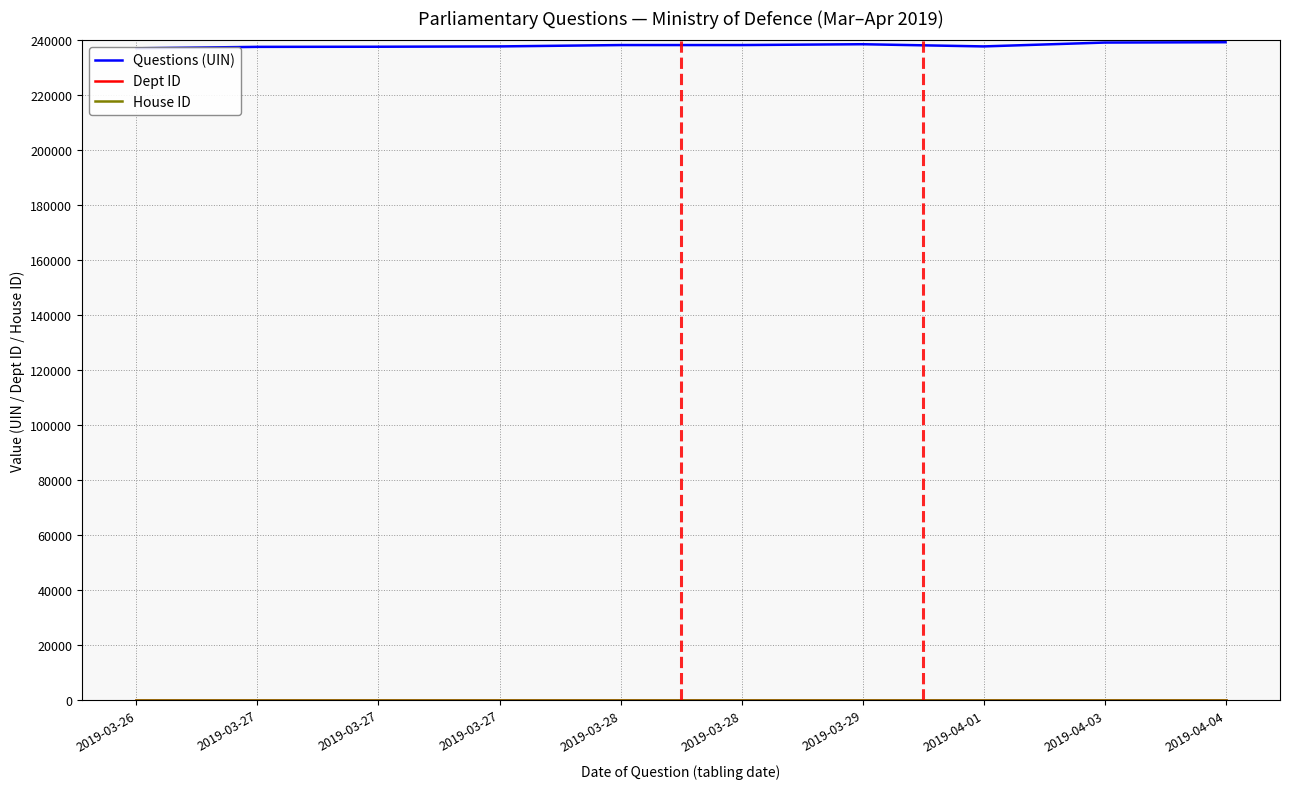

At 2019-03-28, list the series in order from largest to smallest.

Questions (UIN), Dept ID, House ID